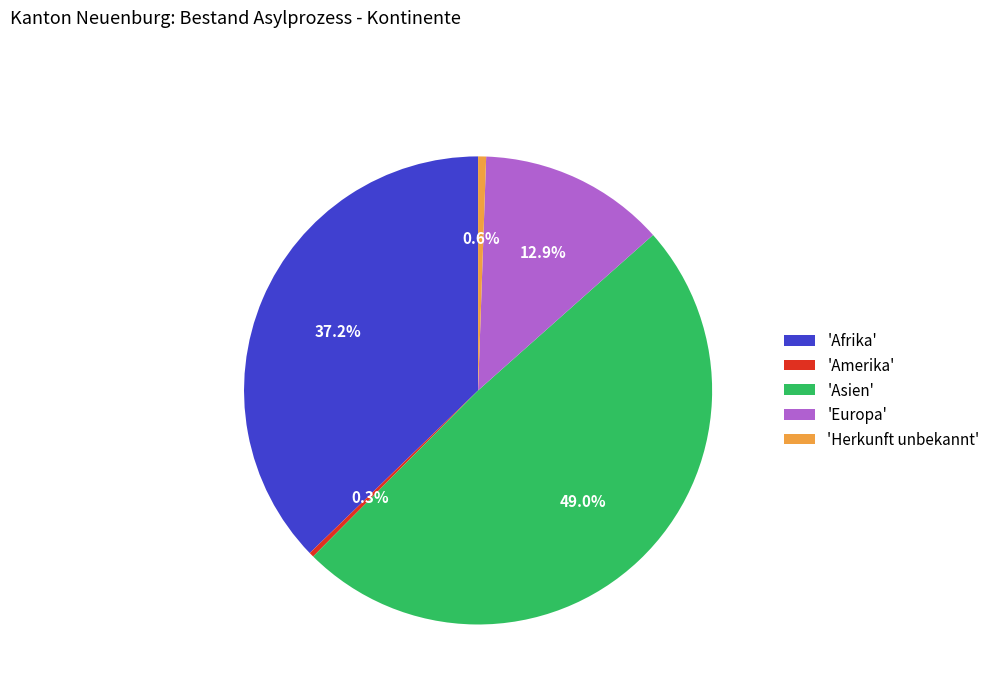

Which has a higher value, 'Europa' or 'Asien'?

'Asien'